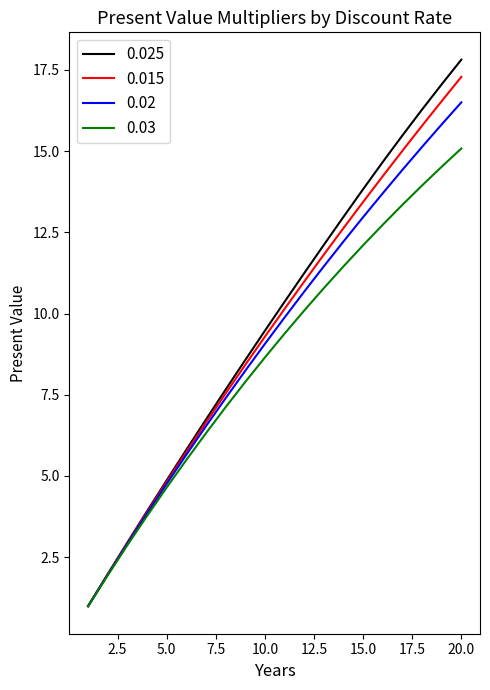

What is the smallest value displayed?

1.0